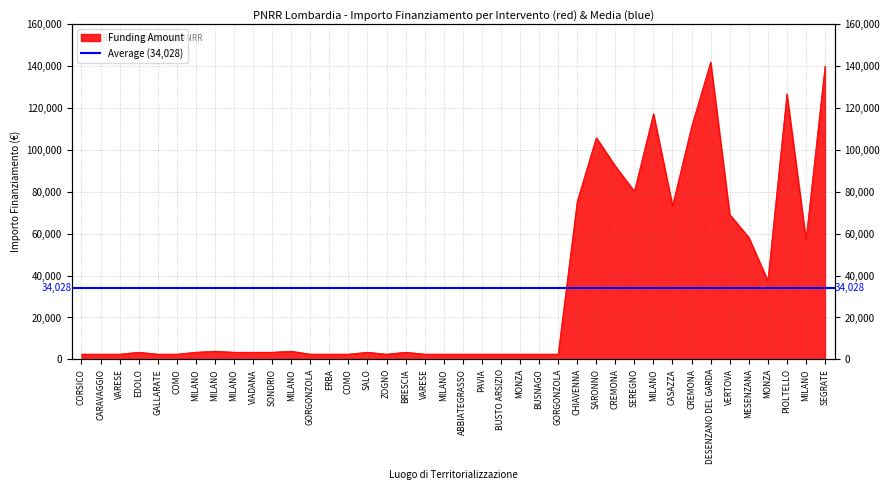

Reading left to right, transcribe all the data shown in this chart.

CORSICO=2498.0	CARAVAGGIO=2498.0	VARESE=2498.0	EDOLO=3413.0	GALLARATE=2498.0	COMO=2498.0	MILANO=3413.0	MILANO=3903.0	MILANO=3413.0	VIADANA=3413.0	SONDRIO=3413.0	MILANO=3903.0	GORGONZOLA=2498.0	ERBA=2498.0	COMO=2498.0	SALO=3413.0	ZOGNO=2498.0	BRESCIA=3413.0	VARESE=2498.0	MILANO=2498.0	ABBIATEGRASSO=2498.0	PAVIA=2498.0	BUSTO ARSIZIO=2498.0	MONZA=2498.0	BUSNAGO=2498.0	GORGONZOLA=2498.0	CHIAVENNA=75442.6	SARONNO=105915.0	CREMONA=92341.9	SEREGNO=80270.1	MILANO=117311.1	CASAZZA=73375.7	CREMONA=111198.7	DESENZANO DEL GARDA=142004.3	VERTOVA=69180.1	MESENZANA=58273.5	MONZA=37577.6	PIOLTELLO=126823.9	MILANO=57143.9	SEGRATE=140087.5